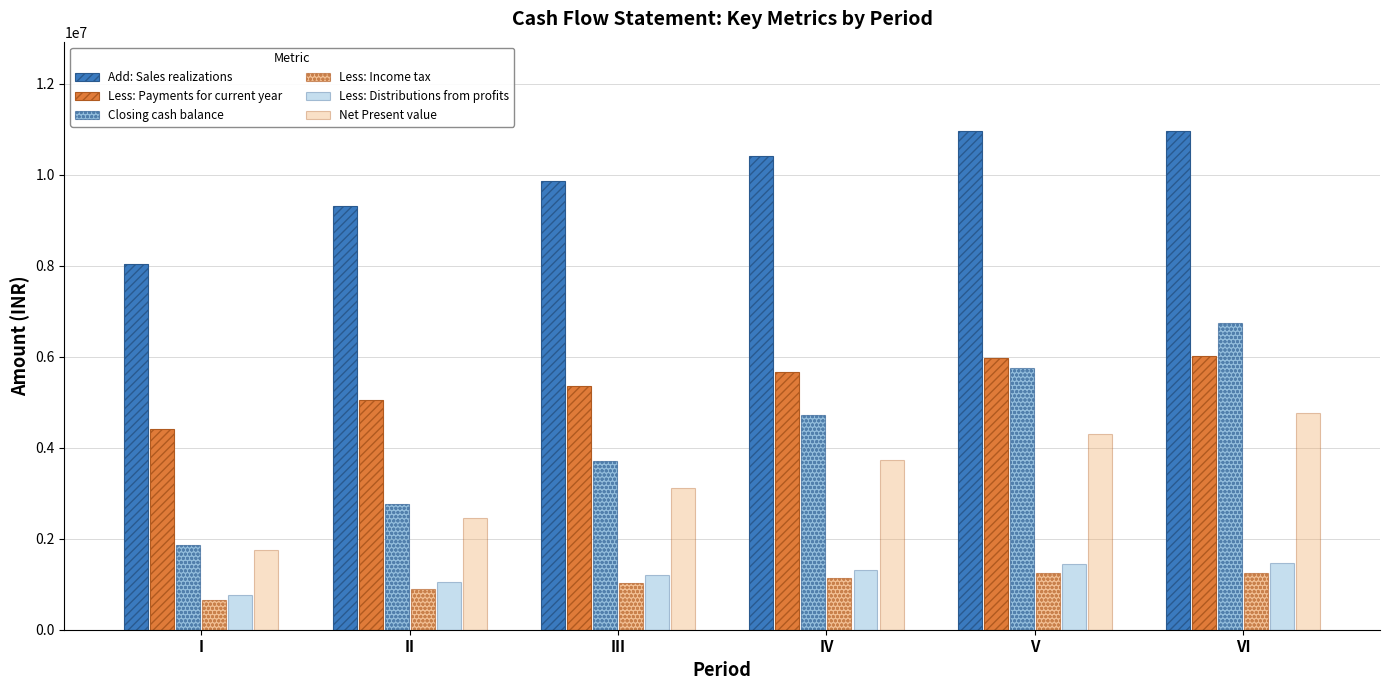

Read the Less: Income tax value at III.

1022351.0